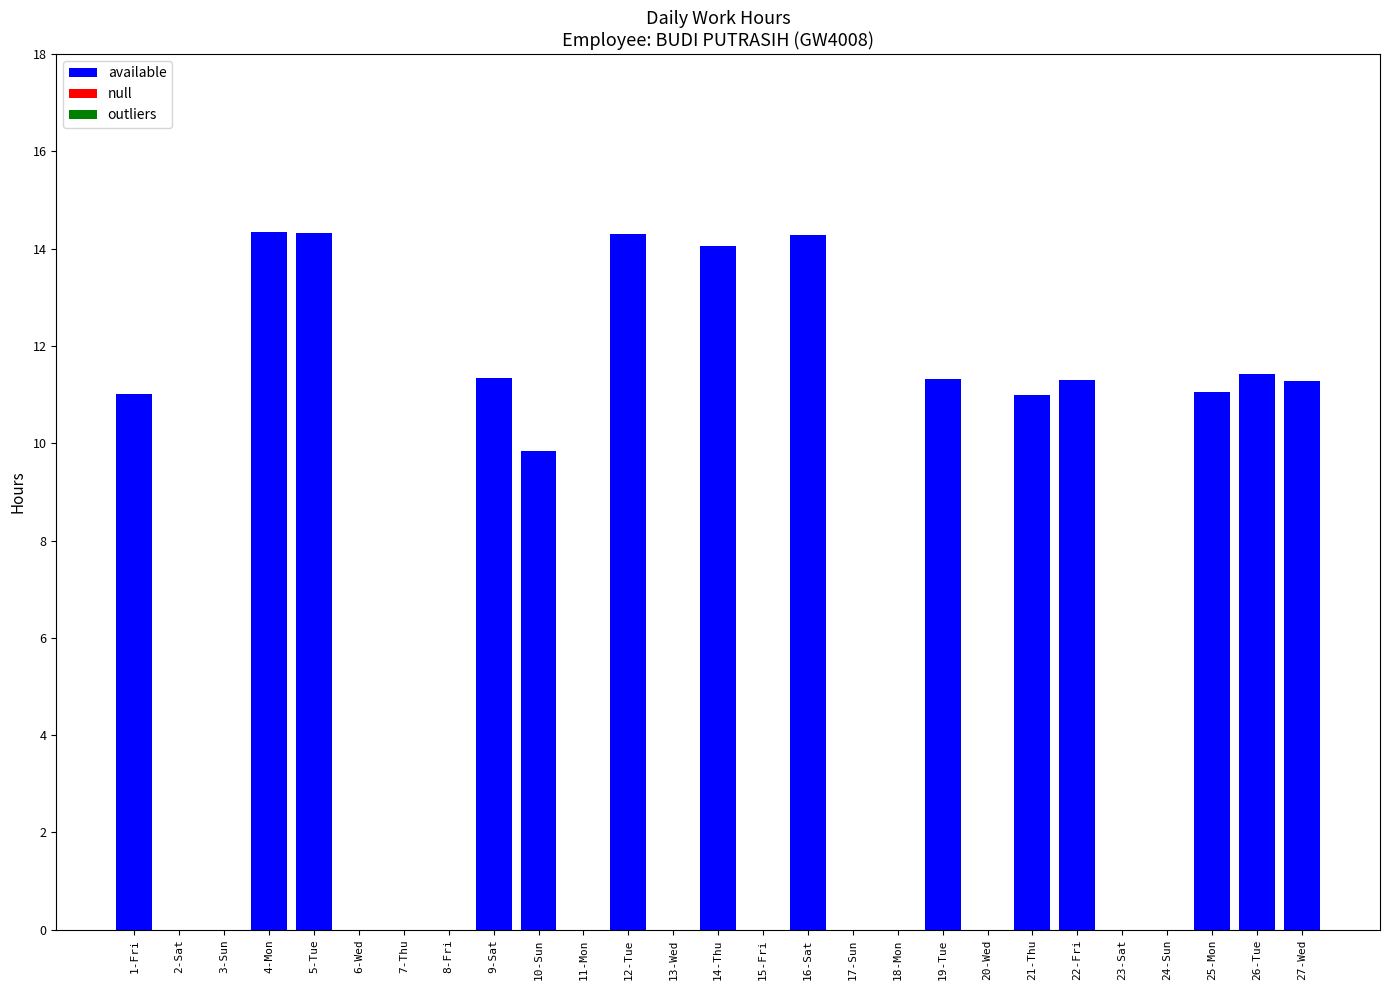

The chart shows a value of 0.0 at 17-Sun. True or false?

True